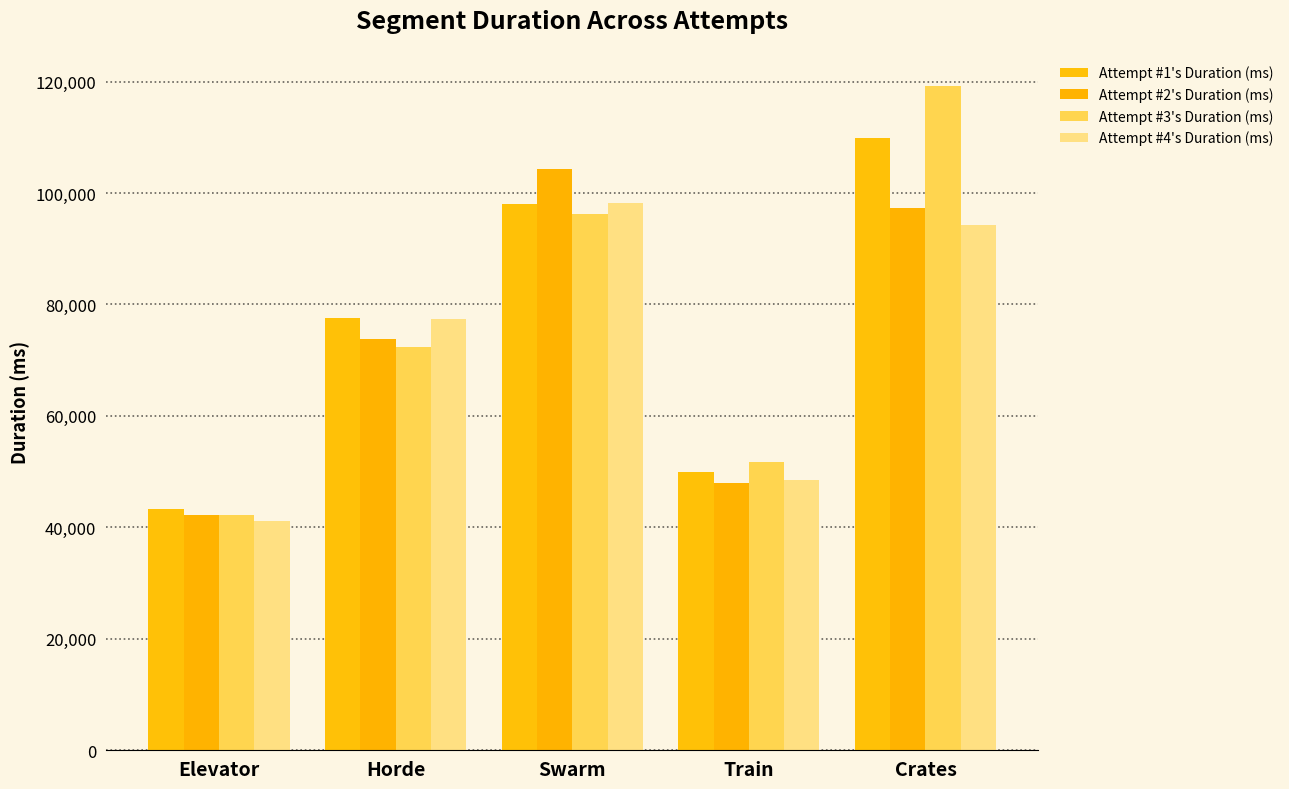

Read the Attempt #2's Duration (ms) value at Elevator, to the nearest 100.

42100